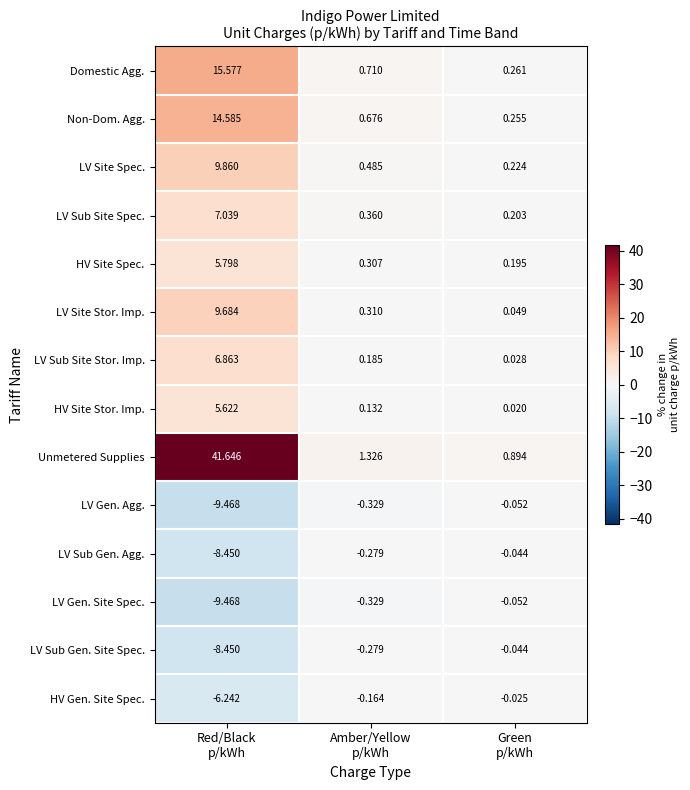

Which series has the largest range (max minus min)?

Unmetered Supplies